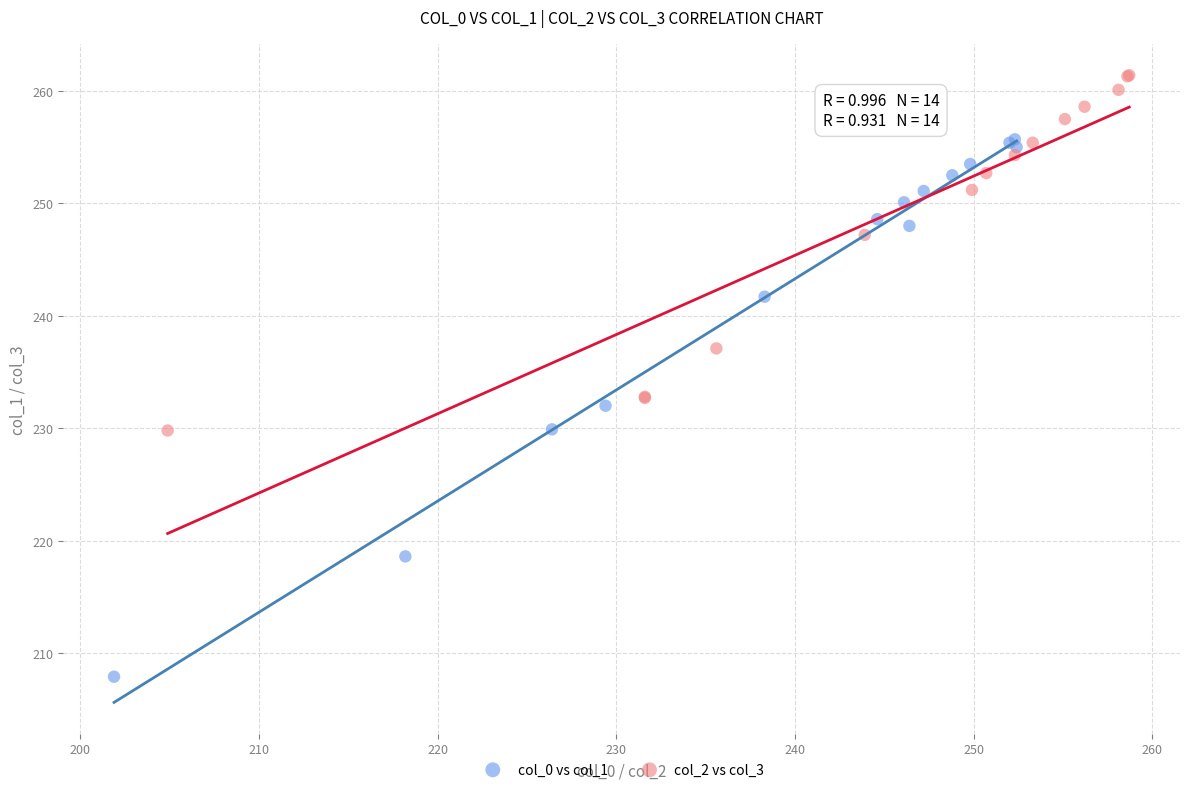

Which series has the largest Y range (max minus min)?

col_0 vs col_1